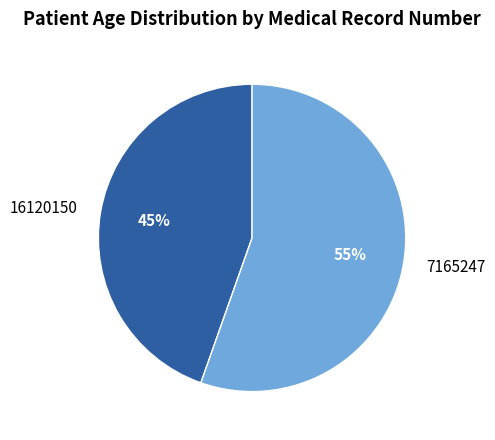

Which slice is the largest?

7165247